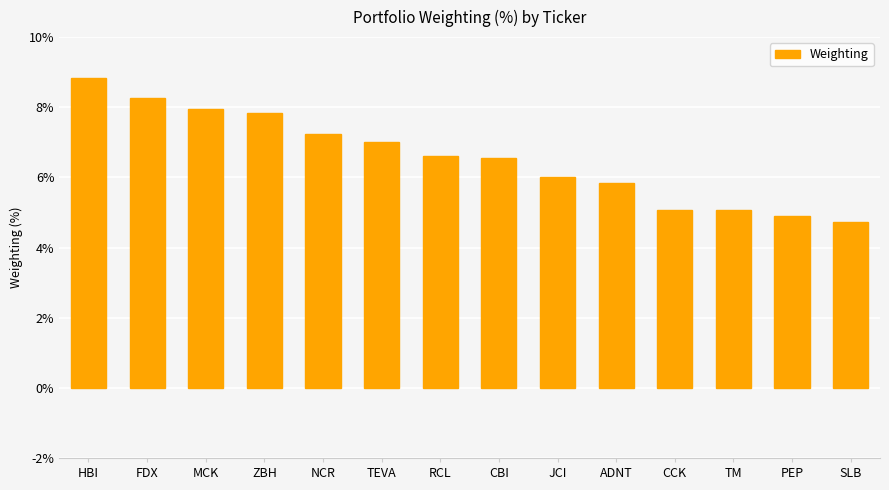

What position from the right is ZBH?

11